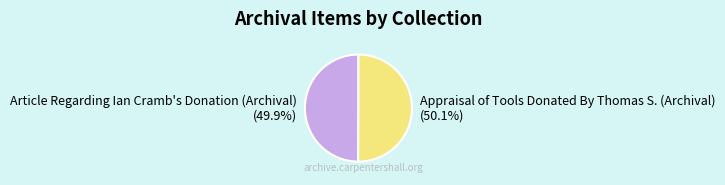

Is the sum of Article Regarding Ian Cramb's Donation (Archival) and Appraisal of Tools Donated By Thomas S. (Archival) greater than half?

Yes